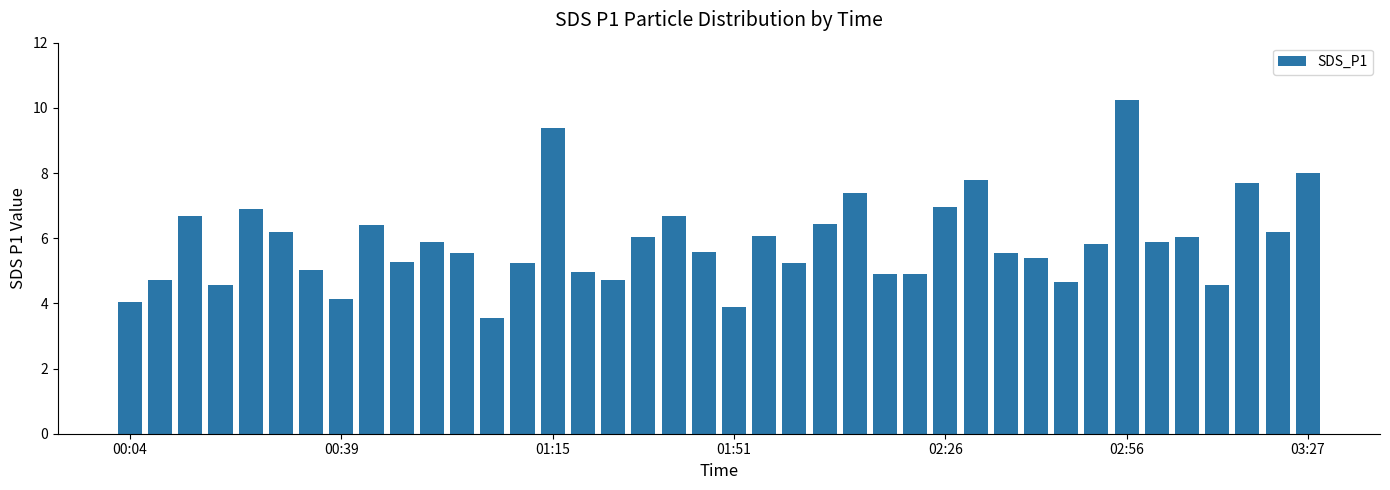

What is the maximum value shown in the chart?

10.2